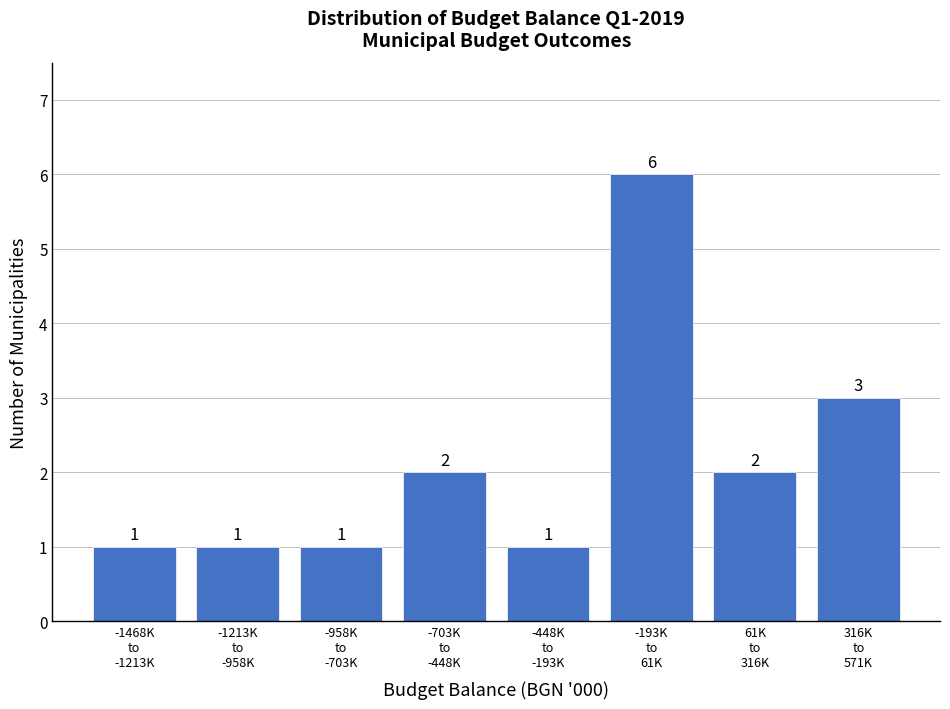

Reading left to right, list all the values displayed in this chart.

1	1	1	2	1	6	2	3